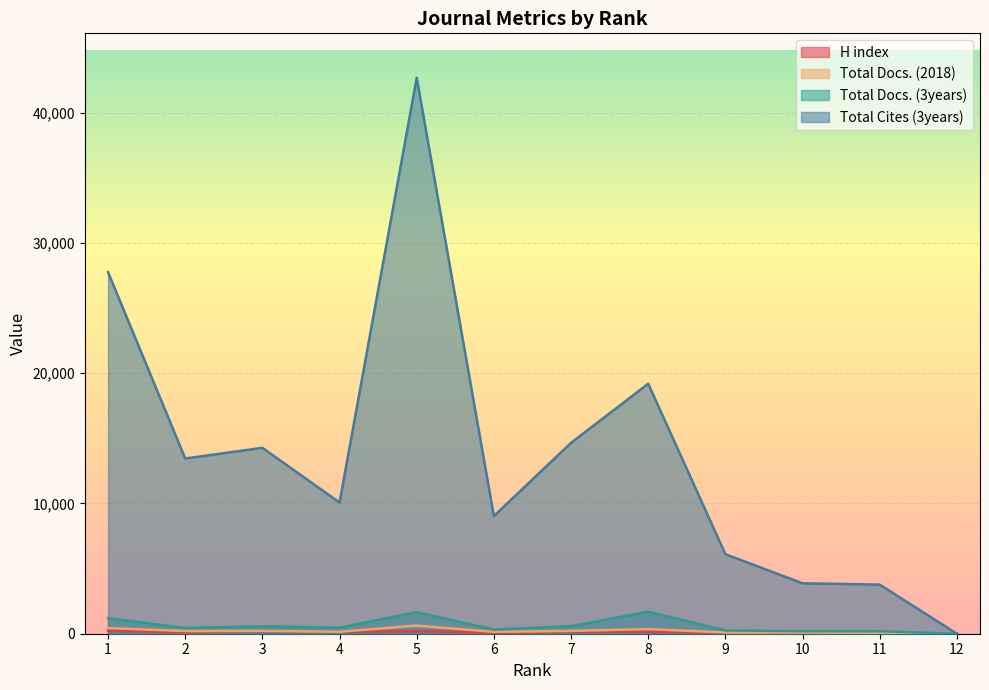

True or false: Total Docs. (2018) has a value of 265 at 4.

False